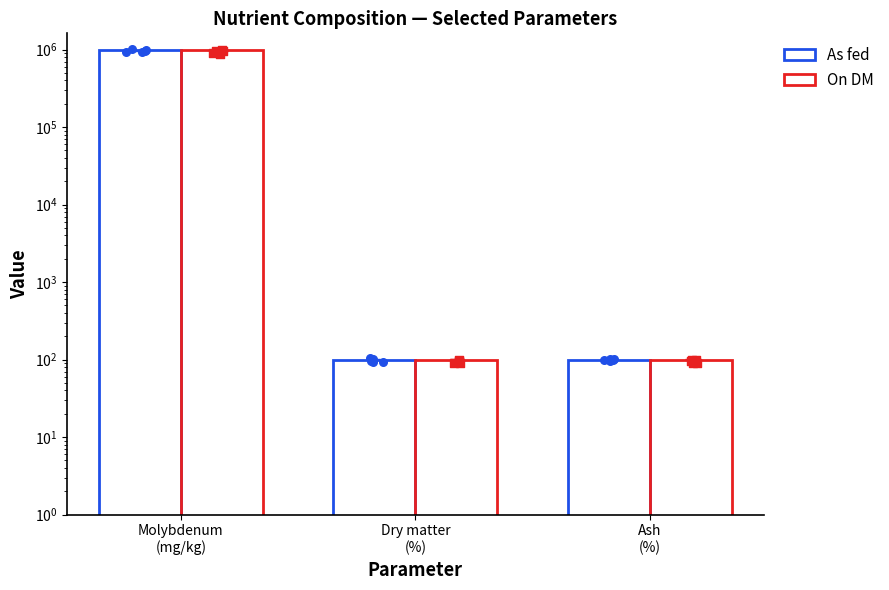

Is the value of On DM at Dry matter
(%) greater than the value of As fed at Molybdenum
(mg/kg)?

No